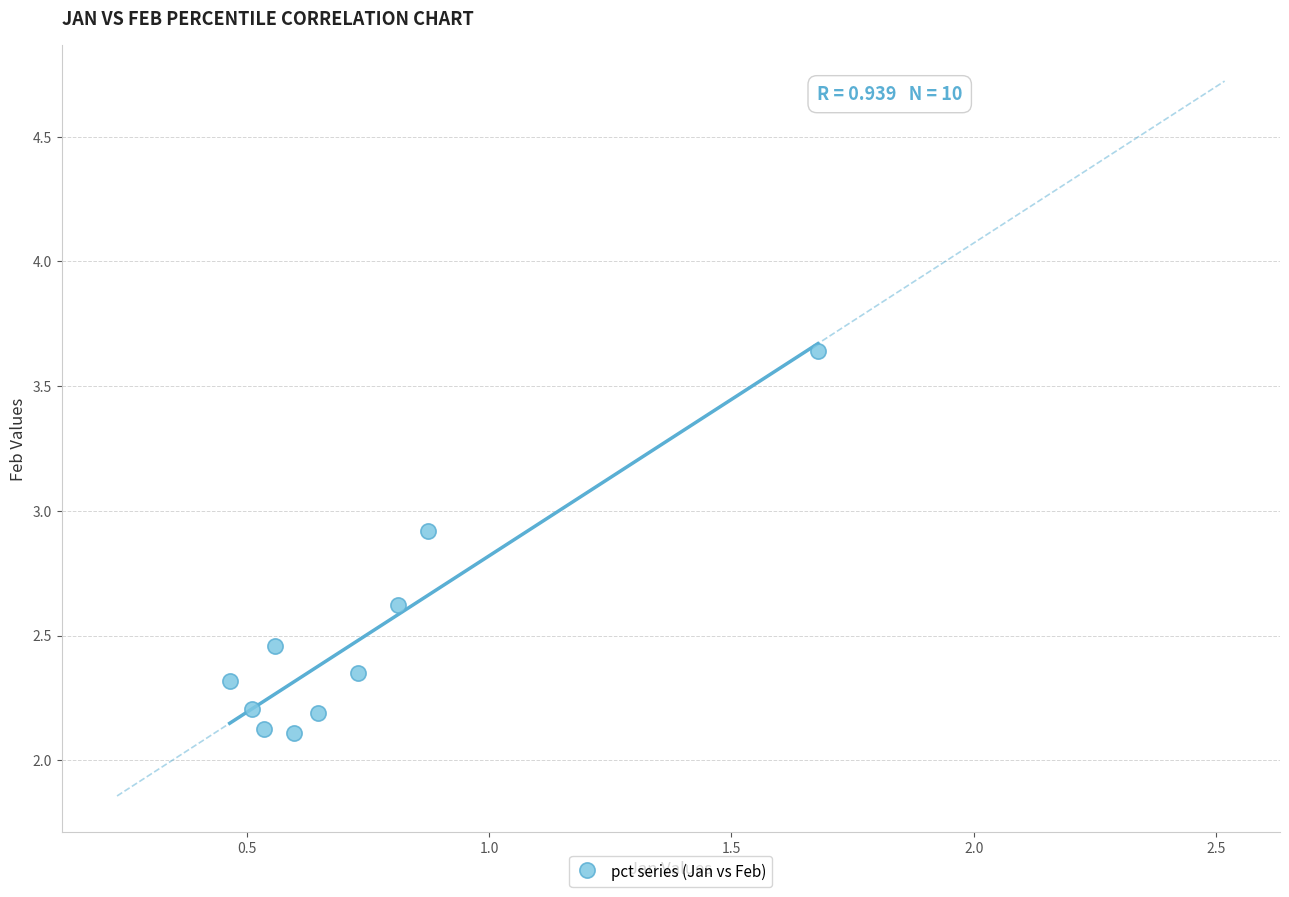

What is the range of Y values (max minus min)?

1.5